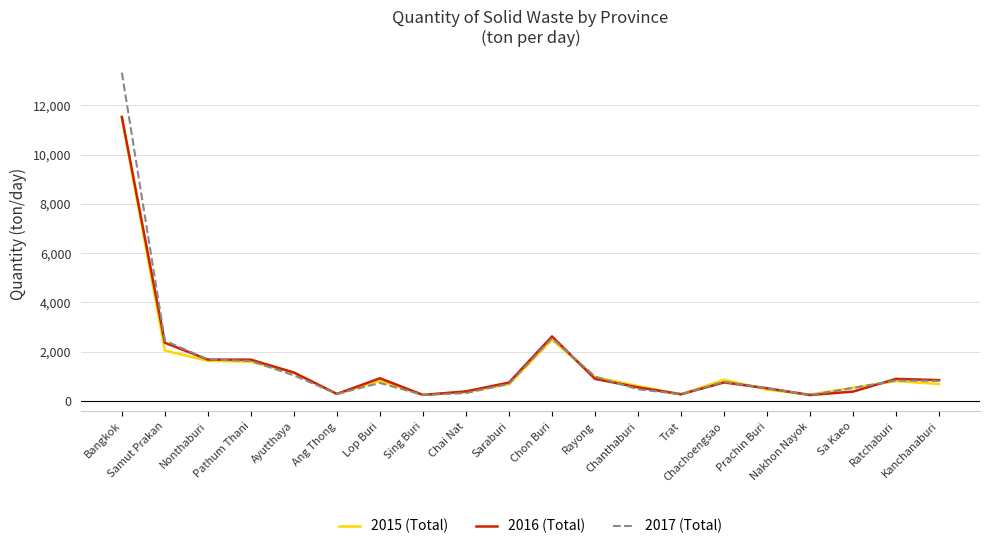

What is the maximum value shown in the chart?

13327